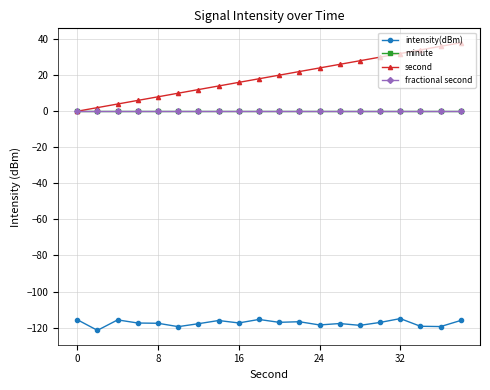

Does the chart have visible grid lines?

Yes